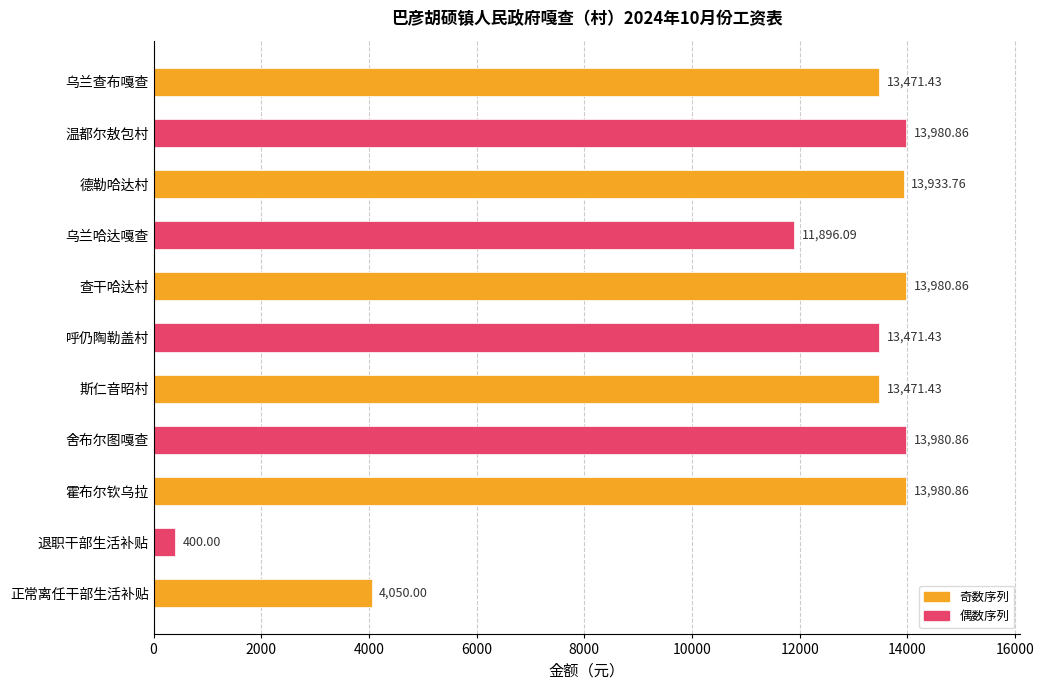

What is the average value?

11510.7